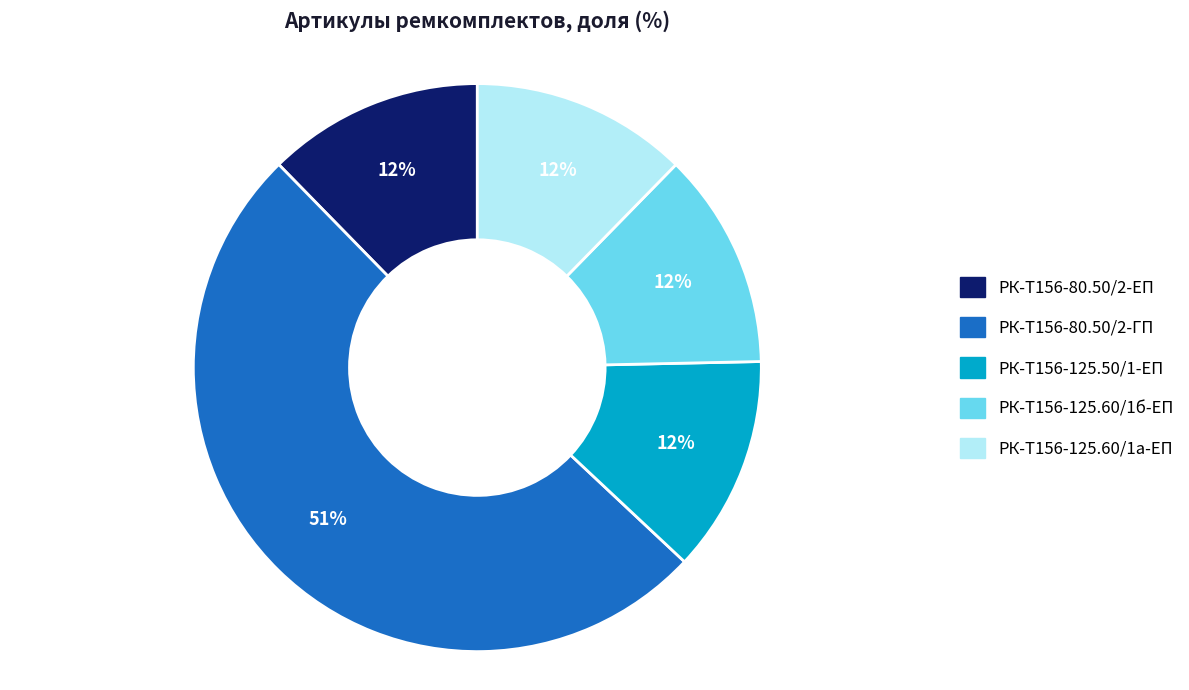

Is there a majority slice in this chart?

Yes